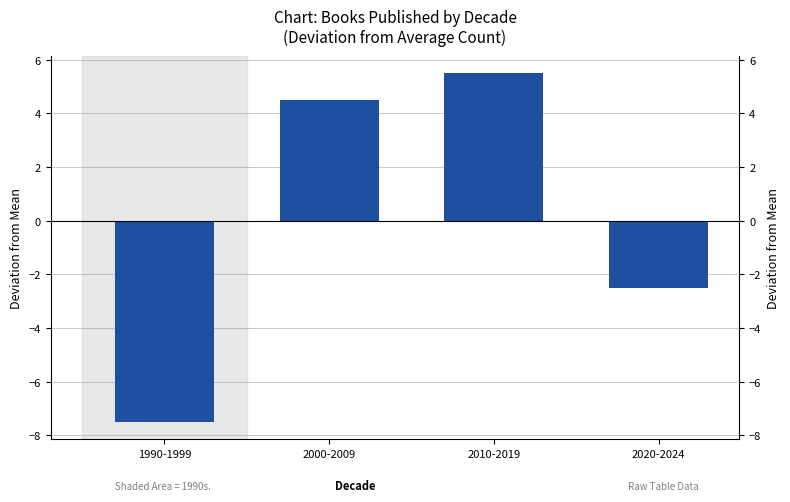

Reading left to right, transcribe all the data shown in this chart.

-7.5	4.5	5.5	-2.5